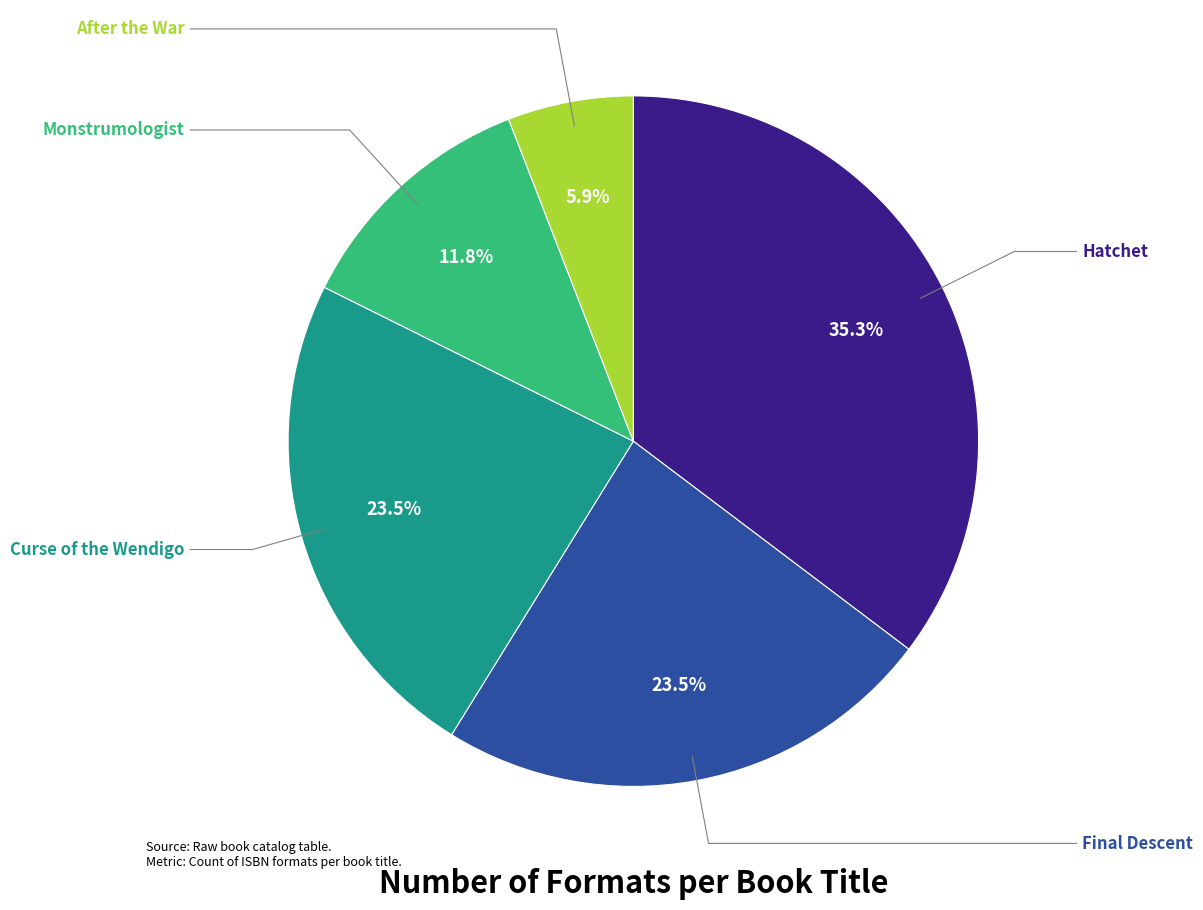

Is there any slice that represents more than half of the pie?

No